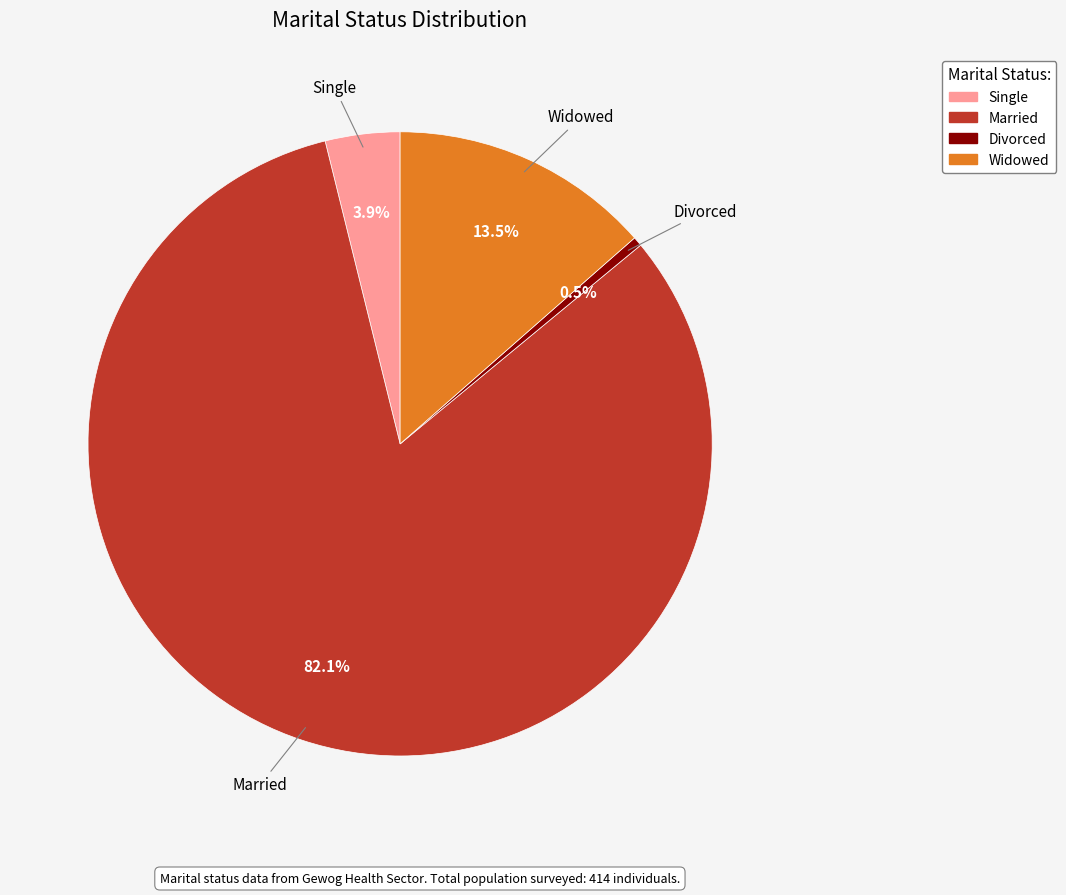

Rank the categories by value from highest to lowest.

Married, Widowed, Single, Divorced